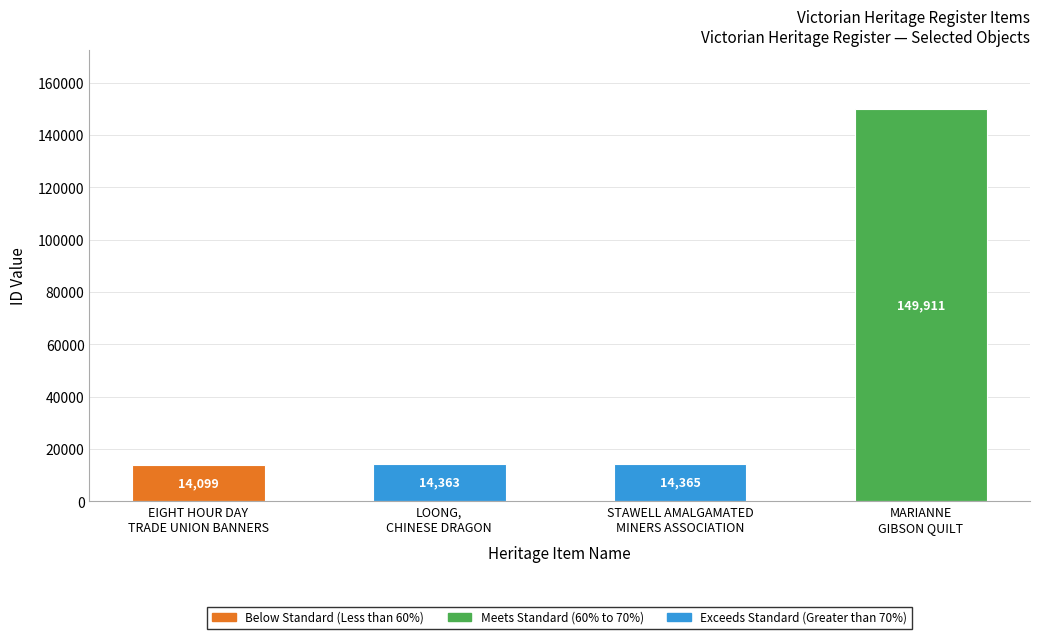

At which category does the chart reach its peak across all series?

MARIANNE GIBSON QUILT